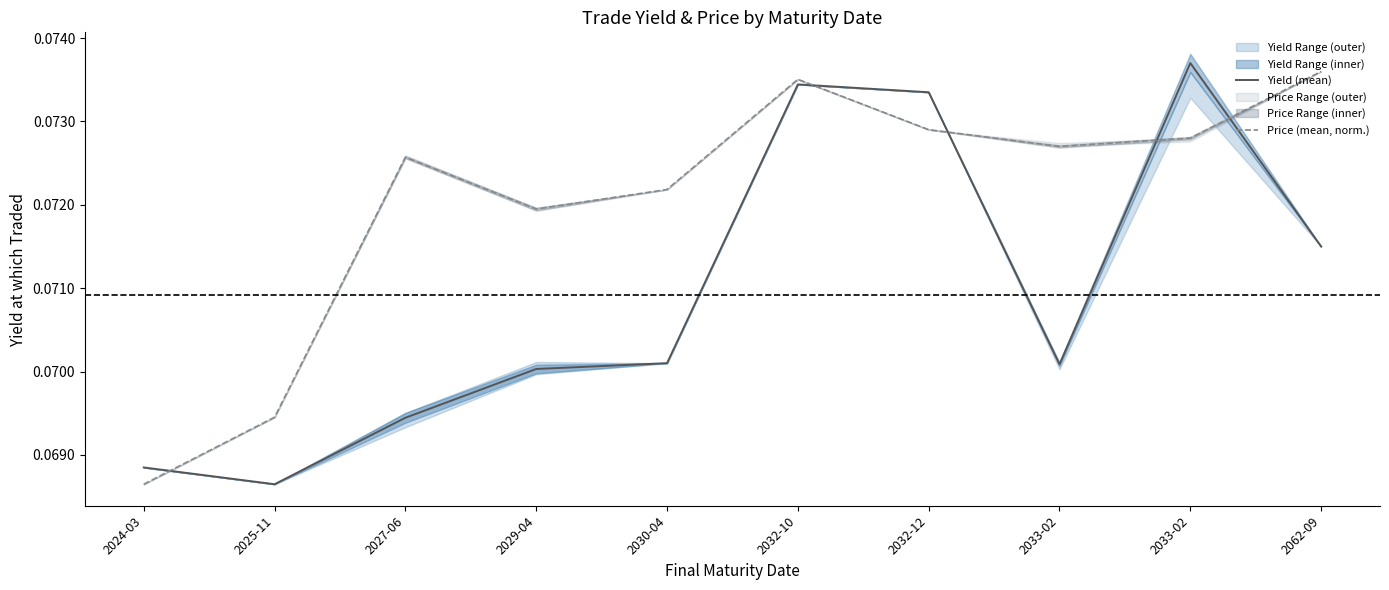

Is this an area chart (filled region under the line)?

No